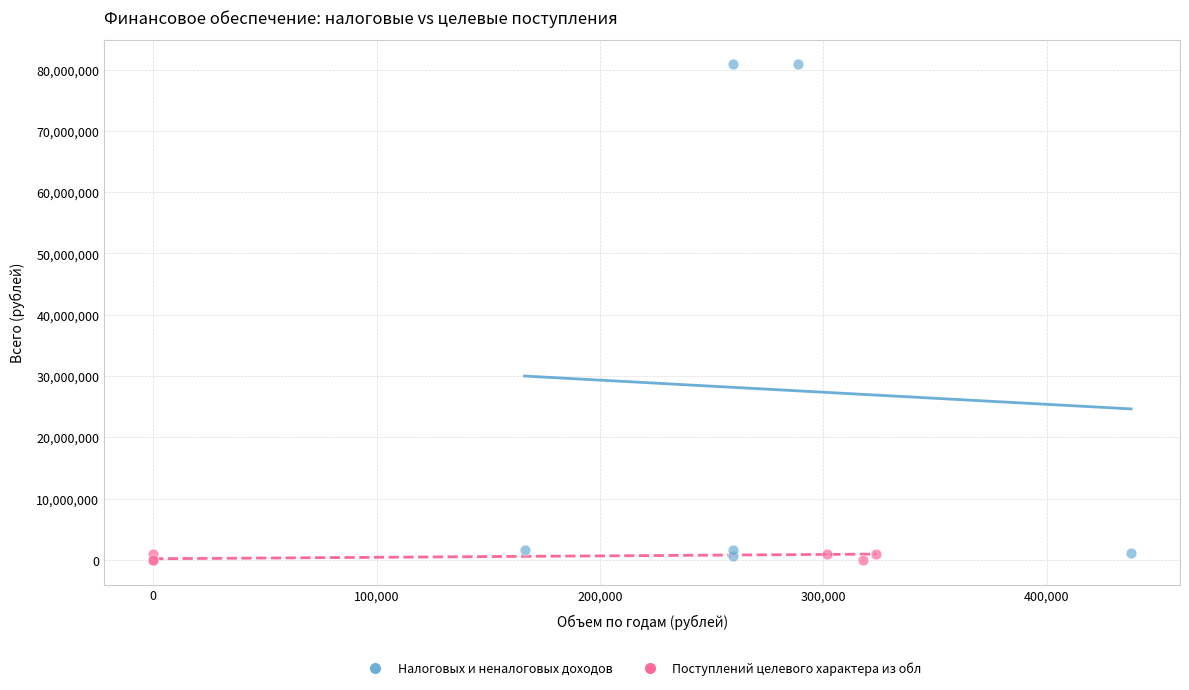

Which series reaches the maximum Y coordinate?

Налоговых и неналоговых доходов